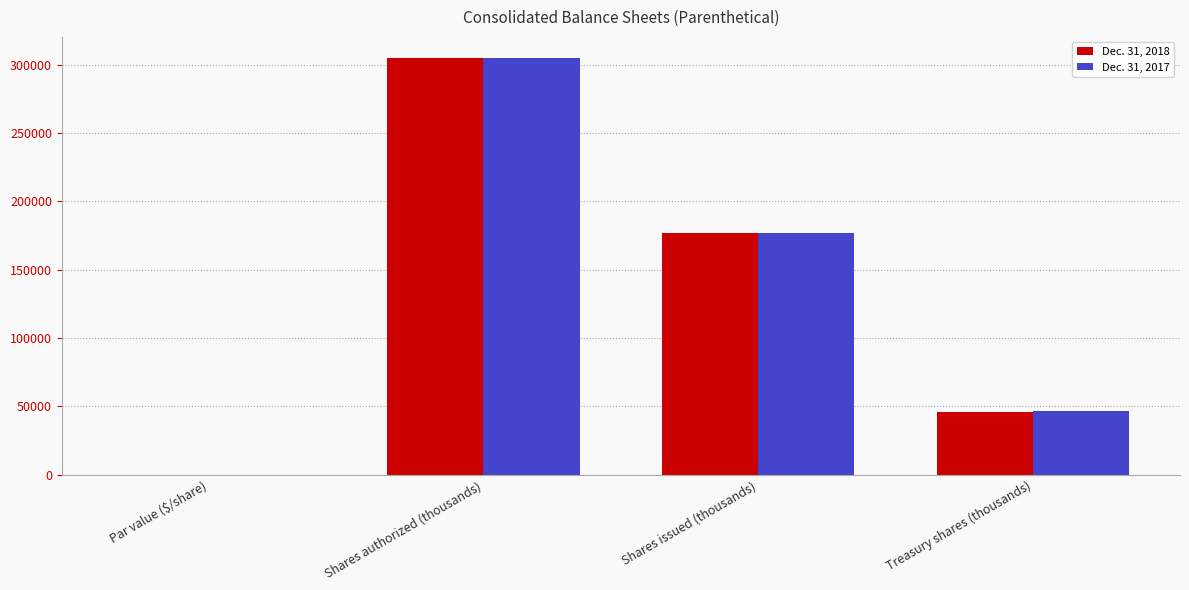

What value does the Dec. 31, 2017 series have at Shares authorized (thousands)?

305000.0